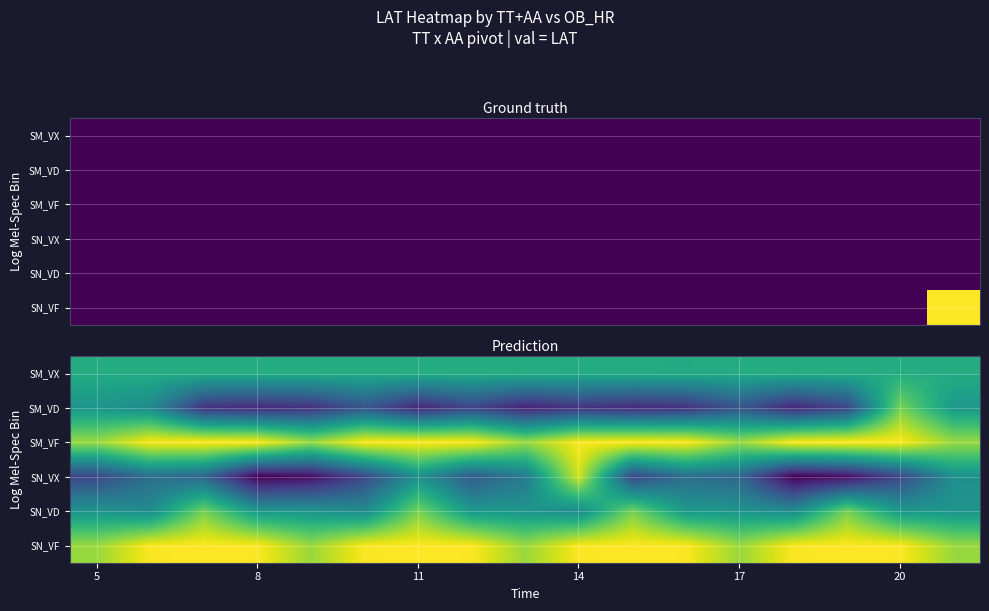

At how many categories does at least one series exceed 14?

17